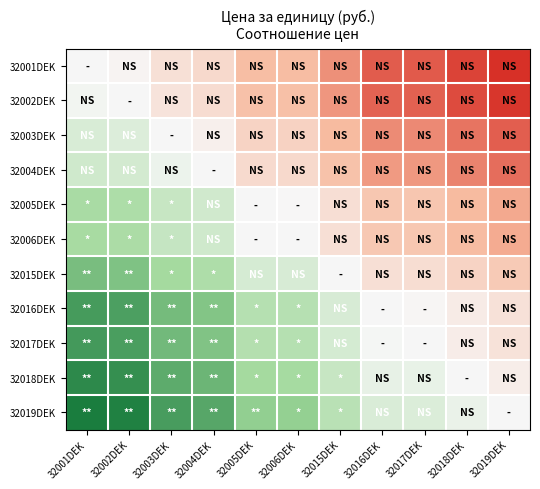

Which has a higher value, 32004DEK or 32005DEK?

32004DEK